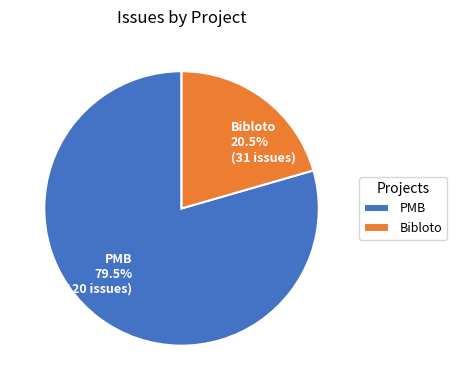

To the nearest percent, what is the average slice percentage?

50%